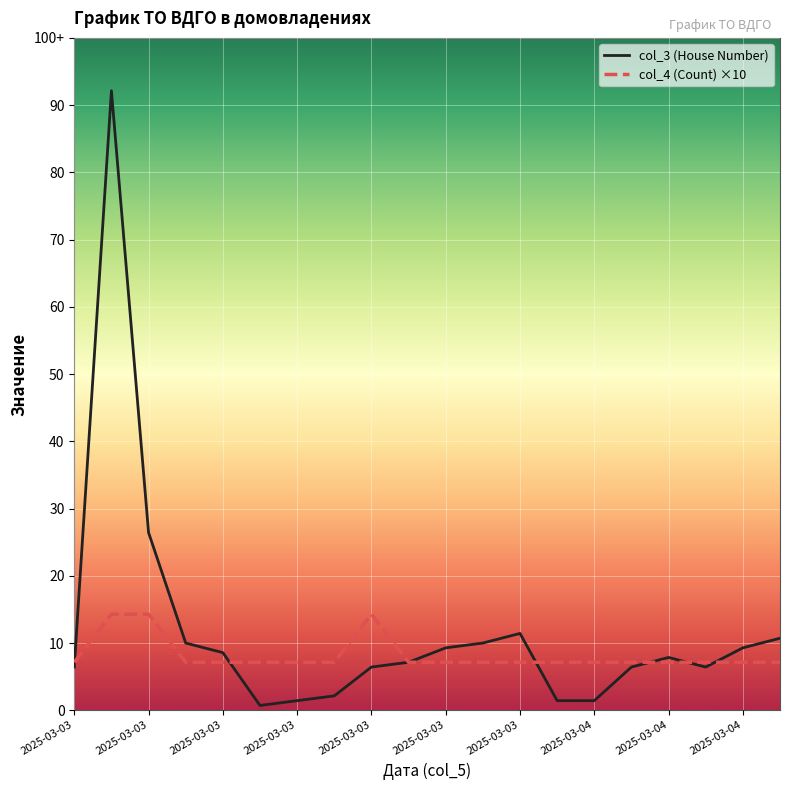

True or false: col_4 (Count) ×10 and col_3 (House Number) cross at least once.

True